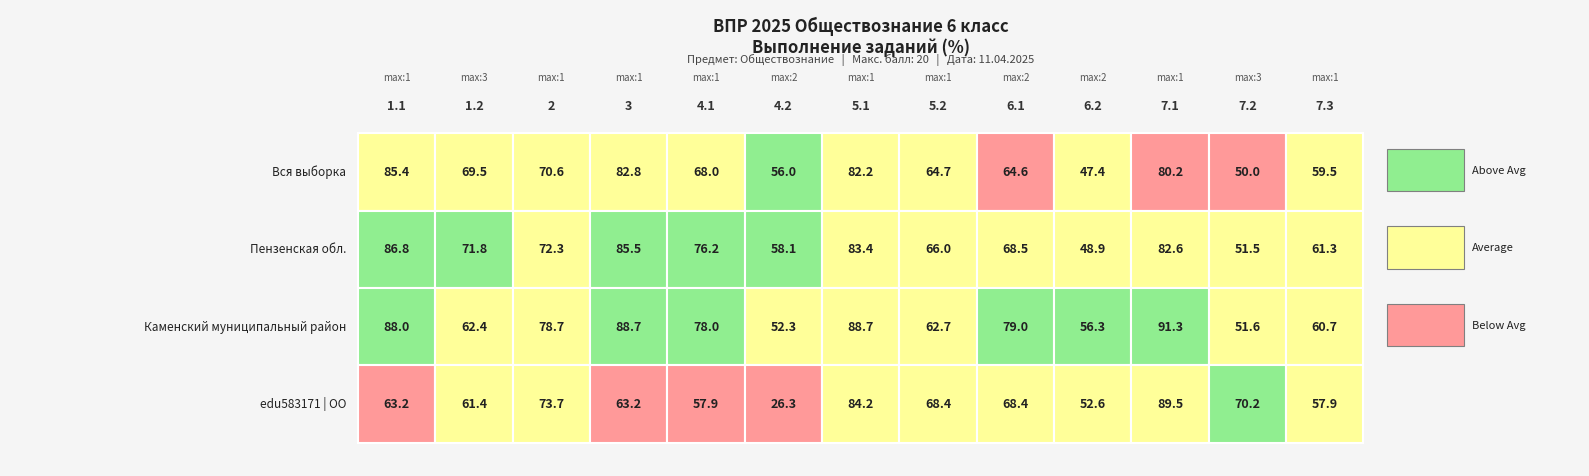

Rank the categories by Вся выборка value from highest to lowest.

1.1, 3, 5.1, 7.1, 2, 1.2, 4.1, 5.2, 6.1, 7.3, 4.2, 7.2, 6.2